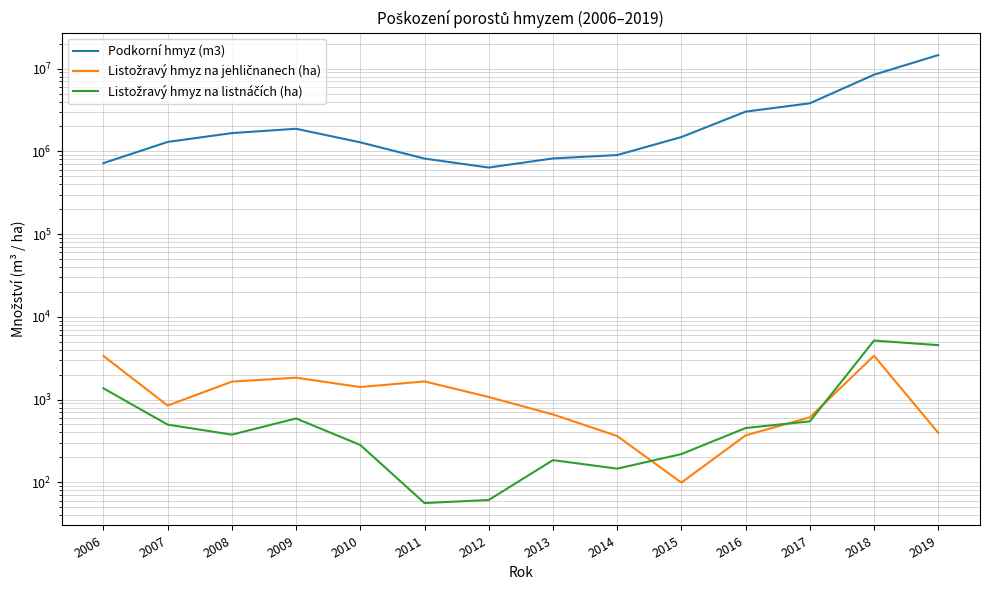

The value of Listožravý hmyz na jehličnanech (ha) at 2017 is 282.7. True or false?

False